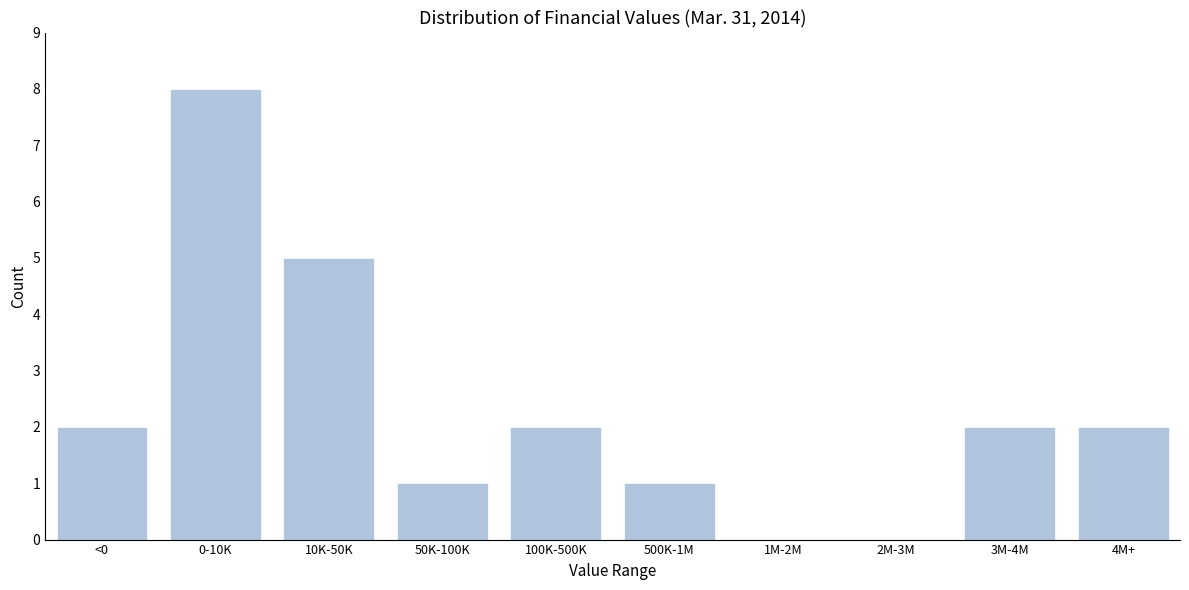

Reading left to right, transcribe all the data shown in this chart.

<0=2	0-10K=8	10K-50K=5	50K-100K=1	100K-500K=2	500K-1M=1	1M-2M=0	2M-3M=0	3M-4M=2	4M+=2